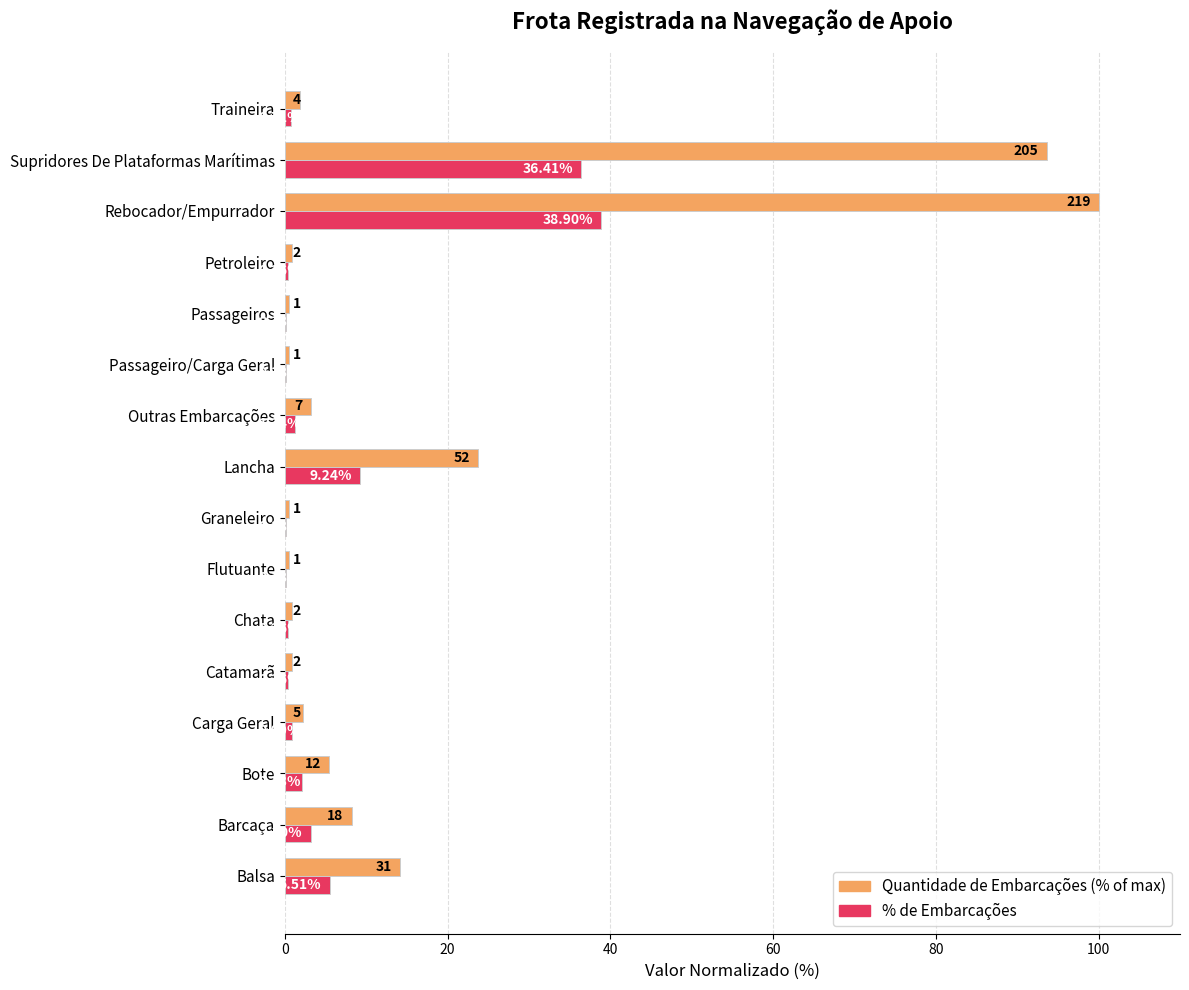

Which label corresponds to the largest value in the chart?

Rebocador/Empurrador